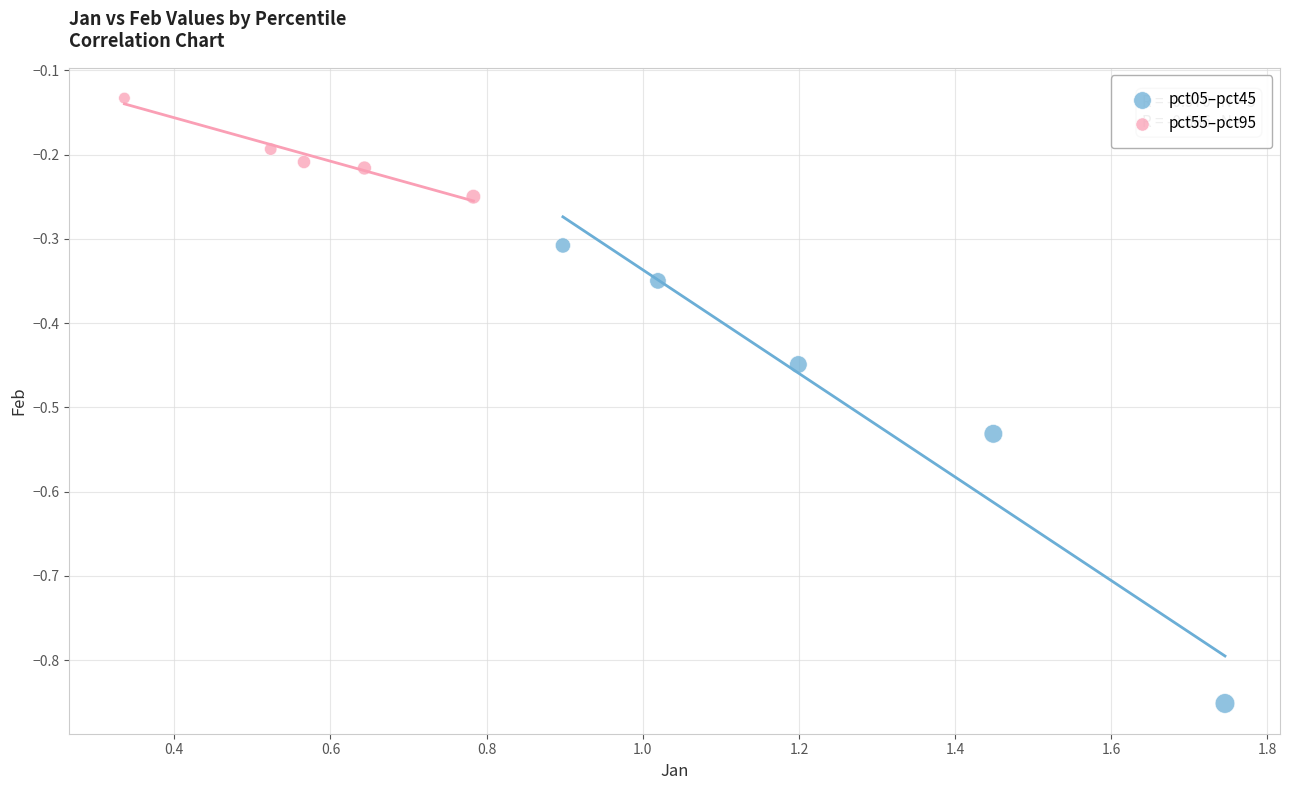

Which series reaches the minimum Y coordinate?

pct05–pct45